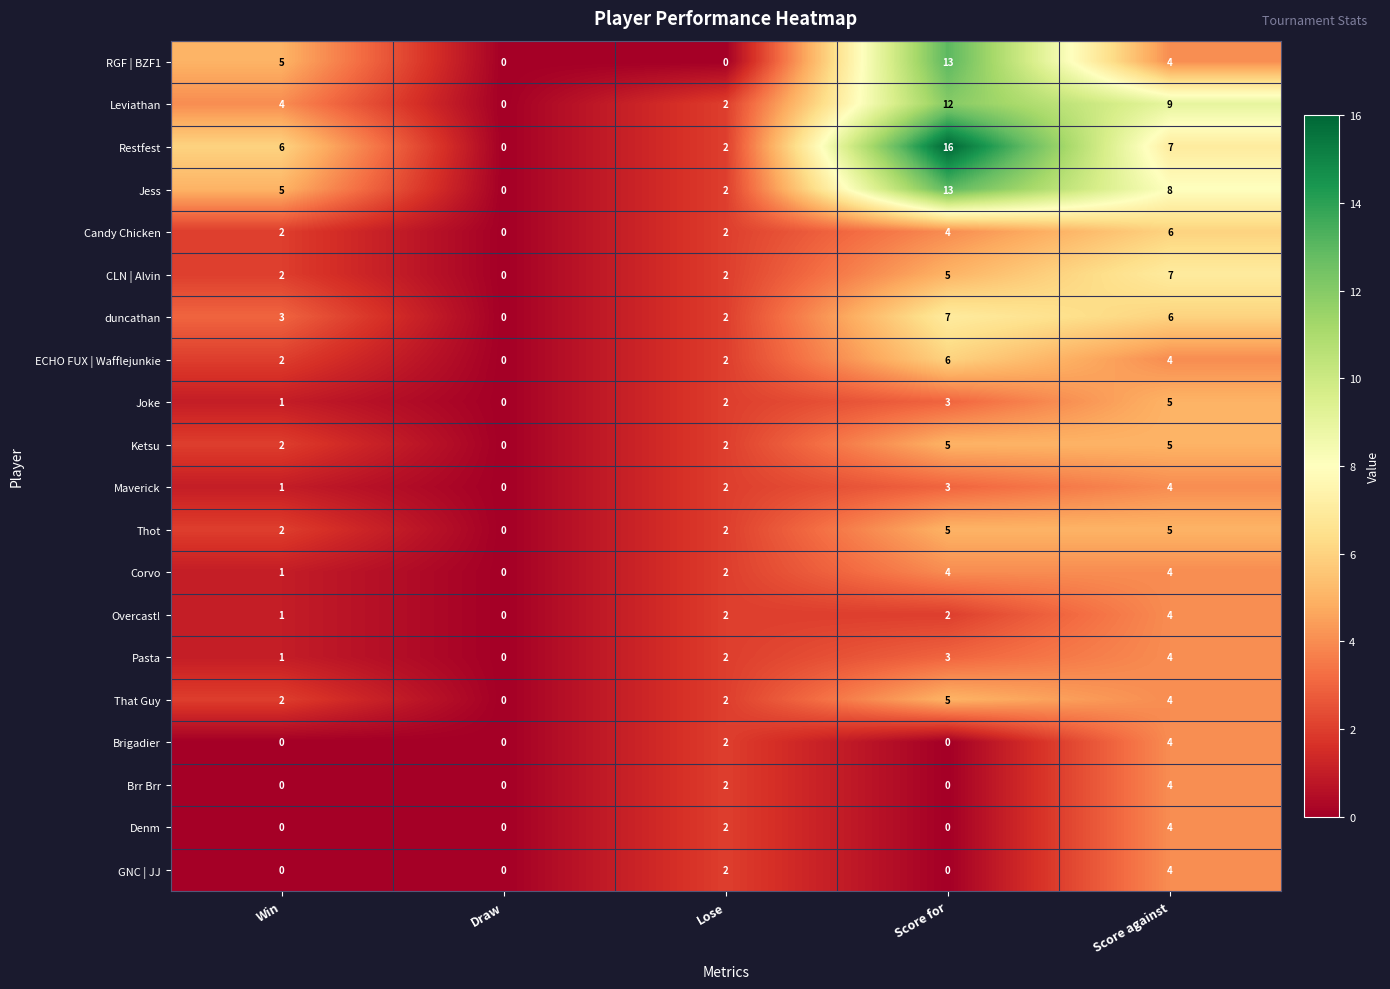

At how many categories does at least one series exceed 8?

2